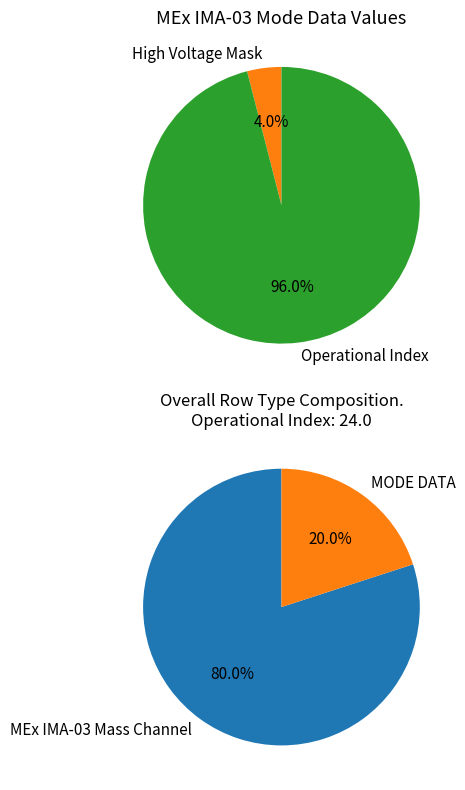

Which category accounts for the majority?

Operational Index